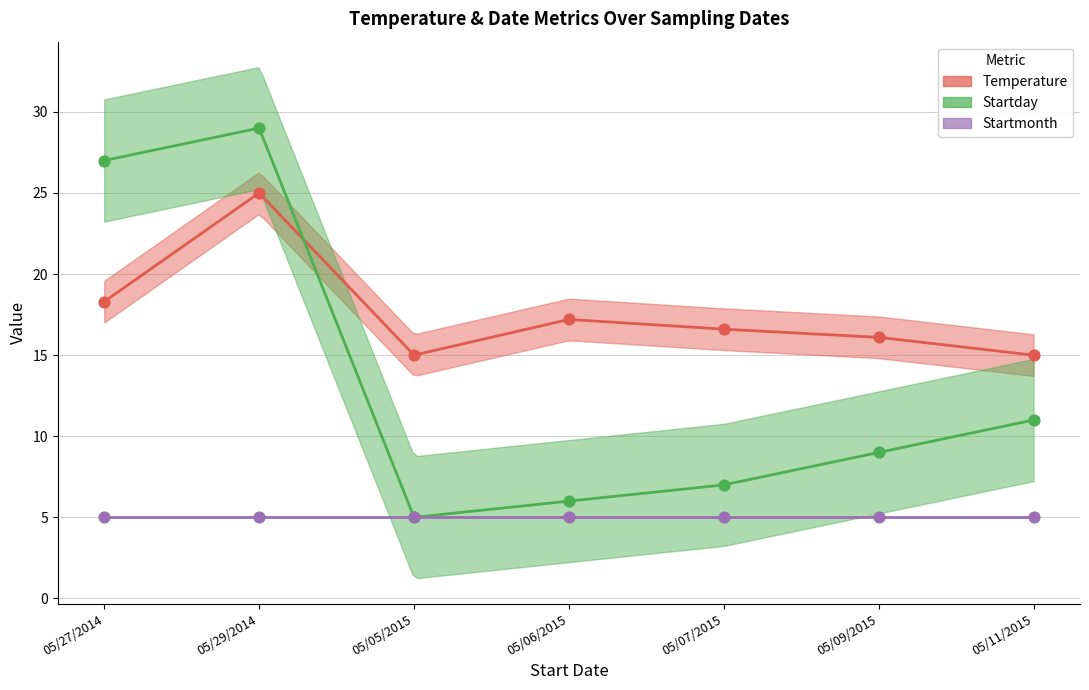

Which series has the largest Y range (max minus min)?

Startday